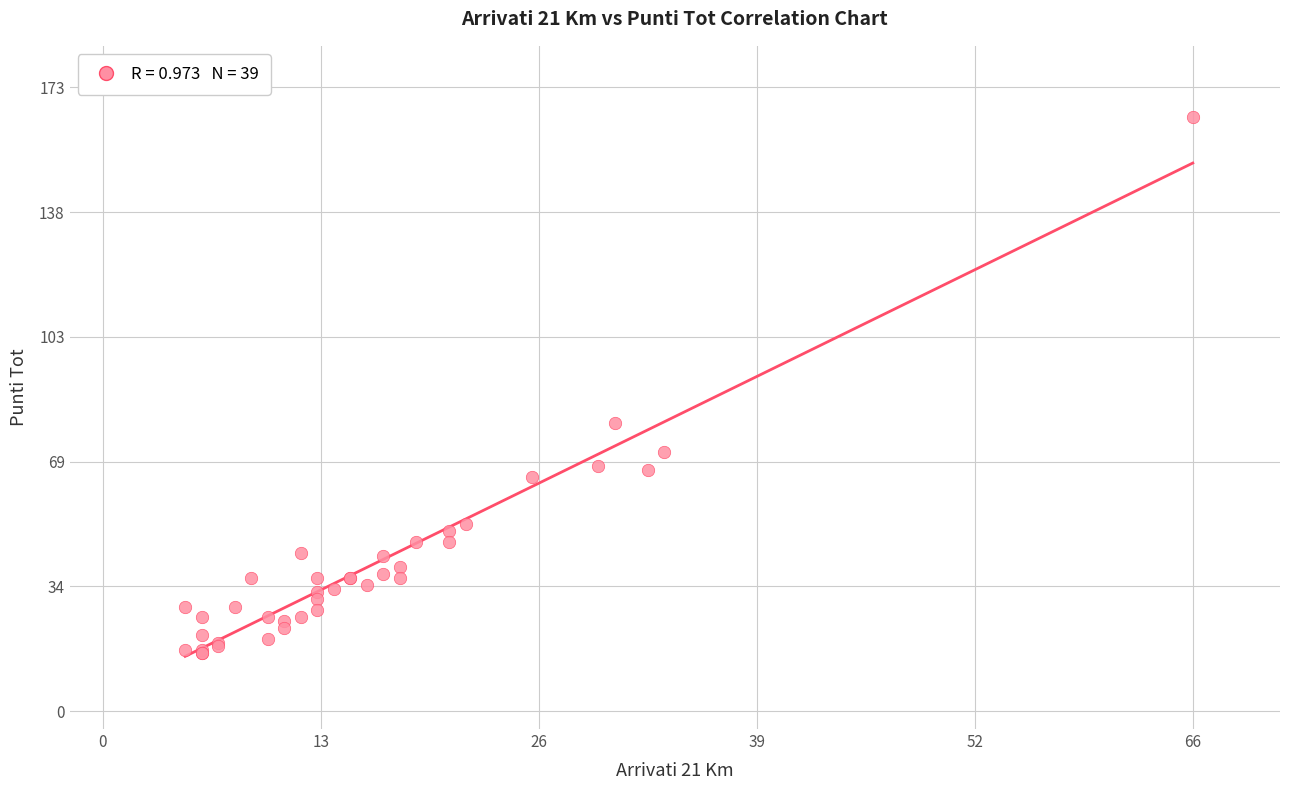

What Y value in the scatter plot is closest to 90?

80